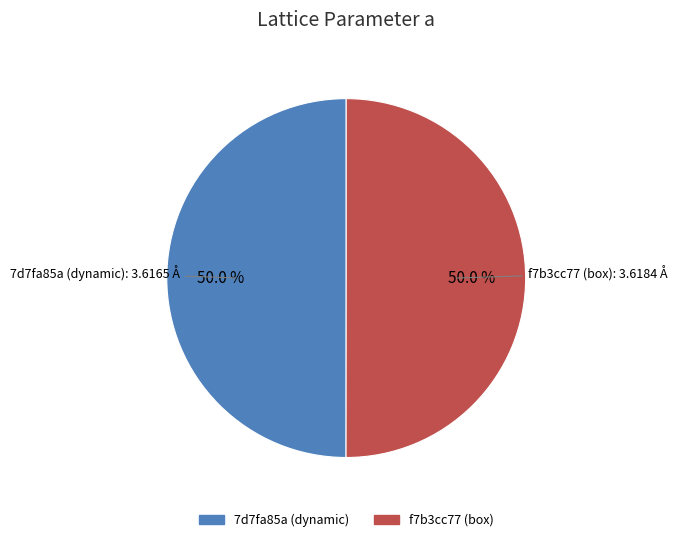

How many slices are in this pie chart?

2